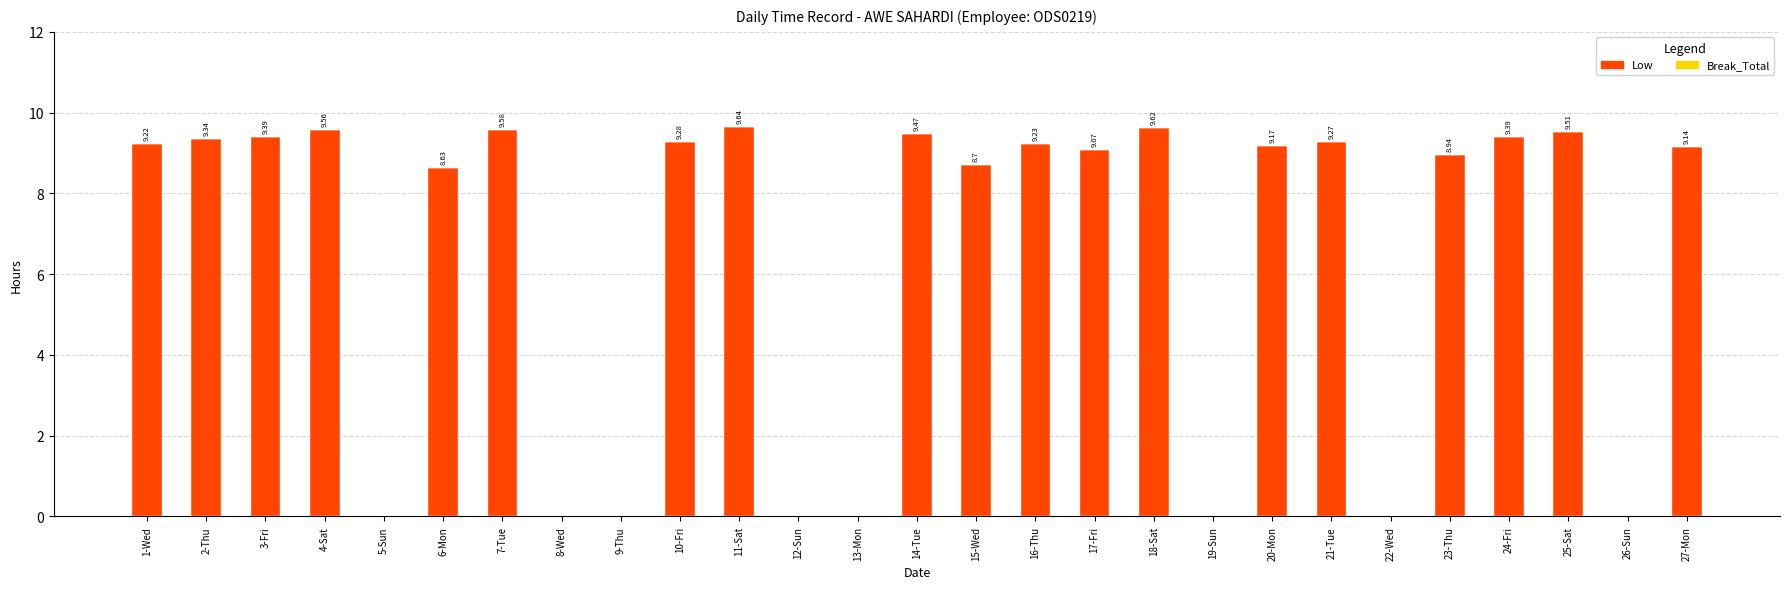

Between 21-Tue and 22-Wed, which is larger?

21-Tue